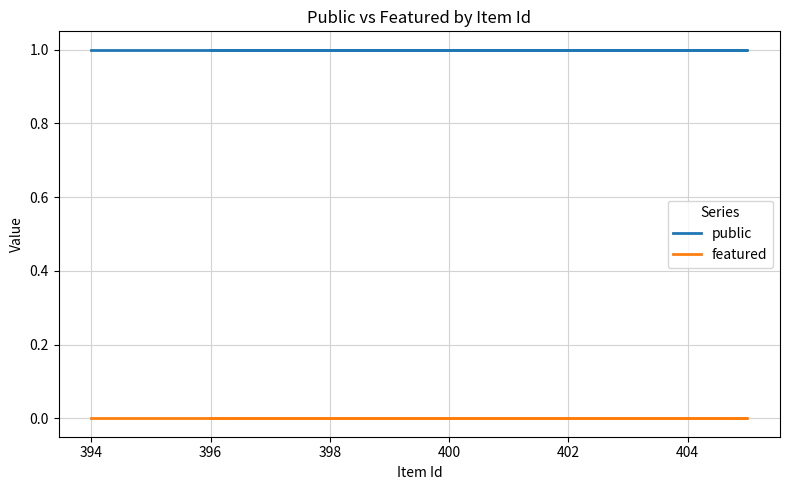

Rank the series by their average value, from lowest to highest.

featured, public